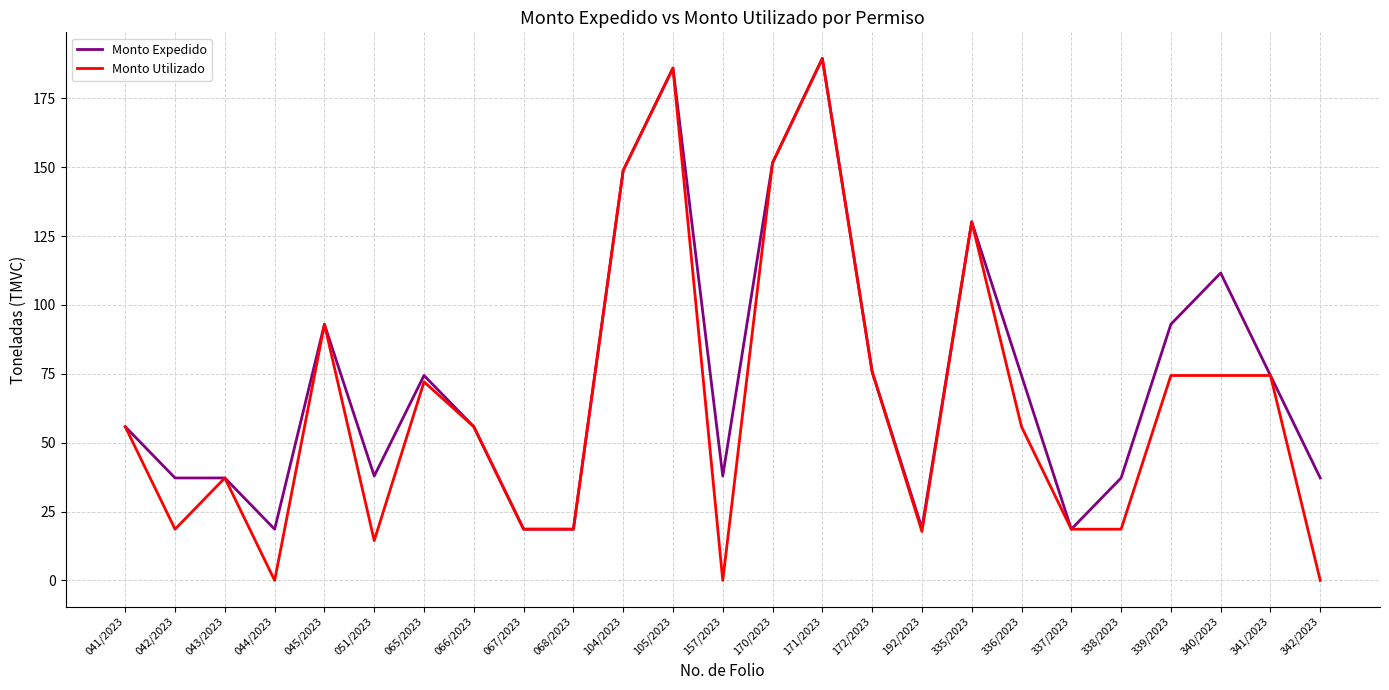

Is it true that Monto Utilizado equals 30.4 at 066/2023?

False